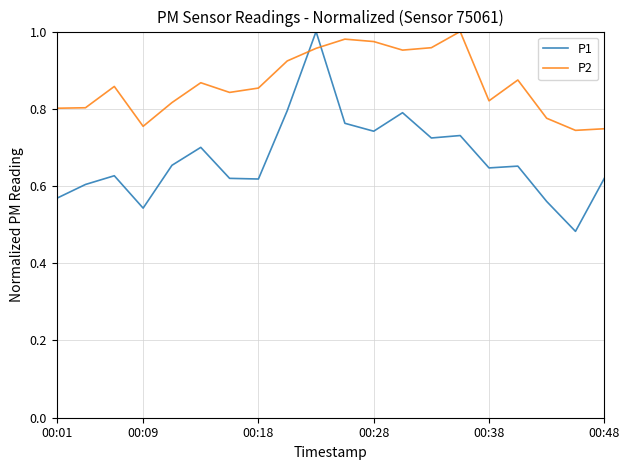

True or false: P2 and P1 intersect in this chart.

True